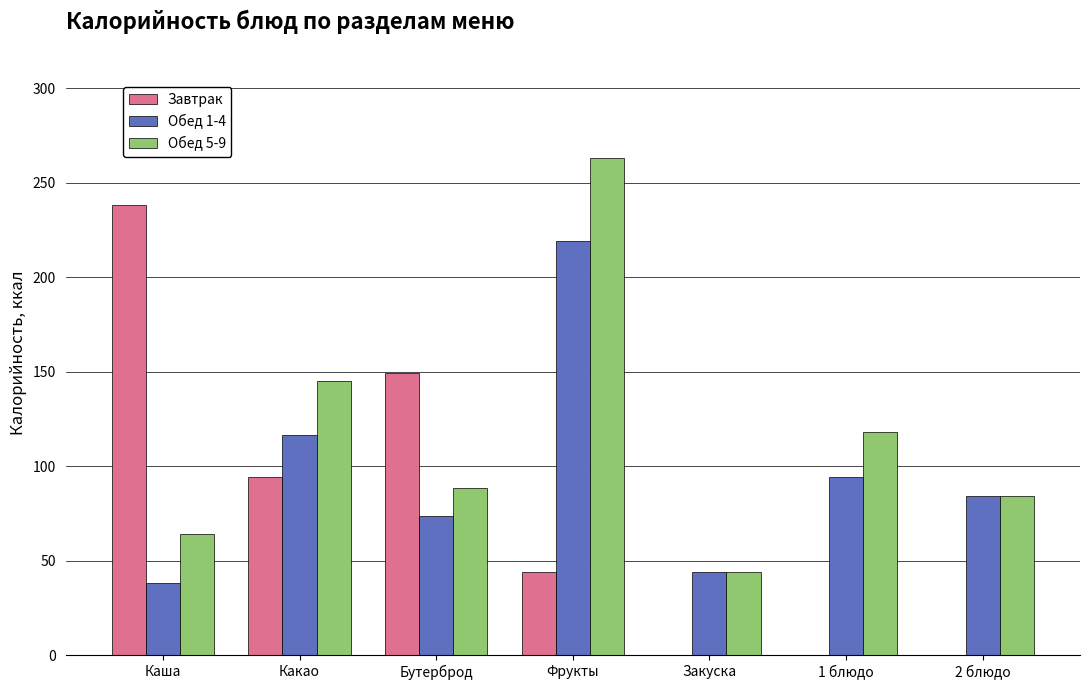

What is the maximum value for Обед 5-9?

263.2